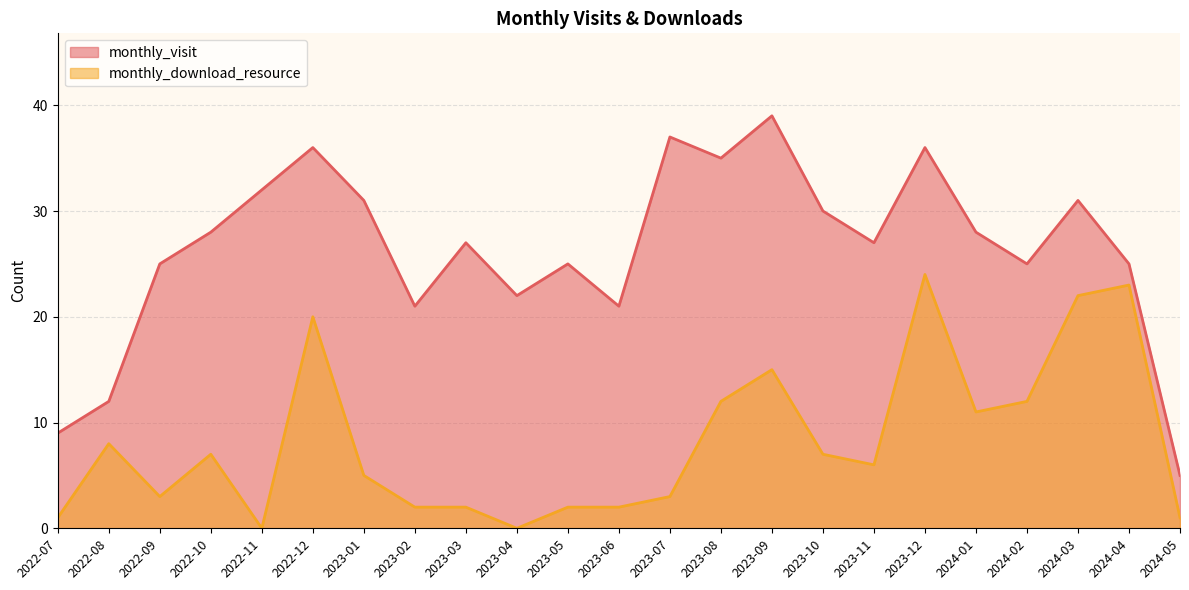

What is the value of the monthly_visit point at the 18th from the left?

36